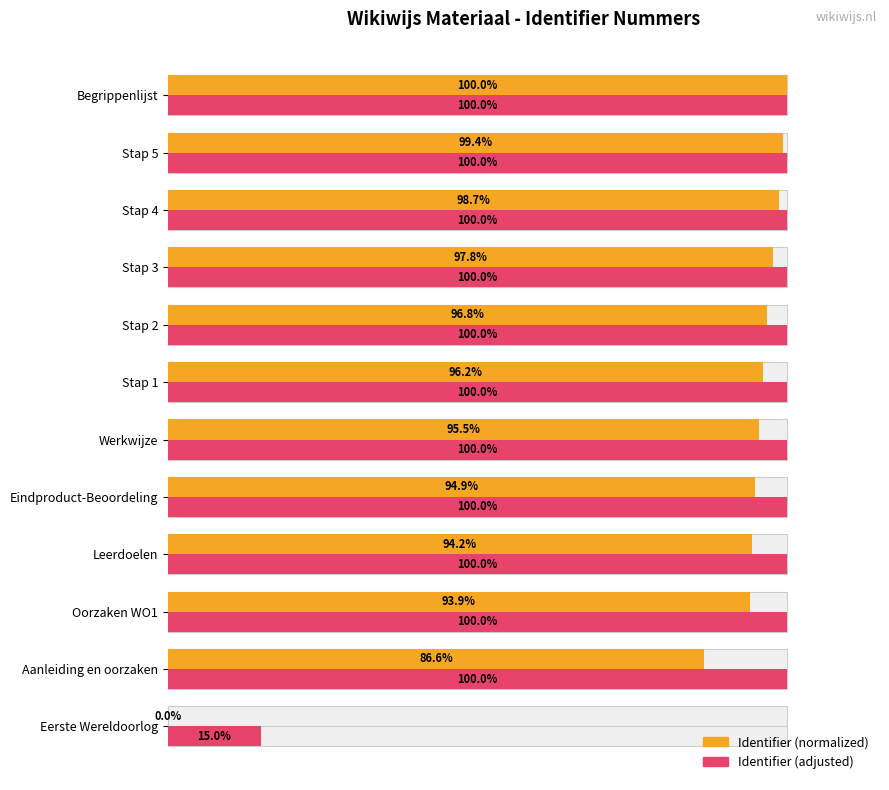

Between Eerste Wereldoorlog and Stap 3, which series saw the biggest shift?

Identifier (normalized)